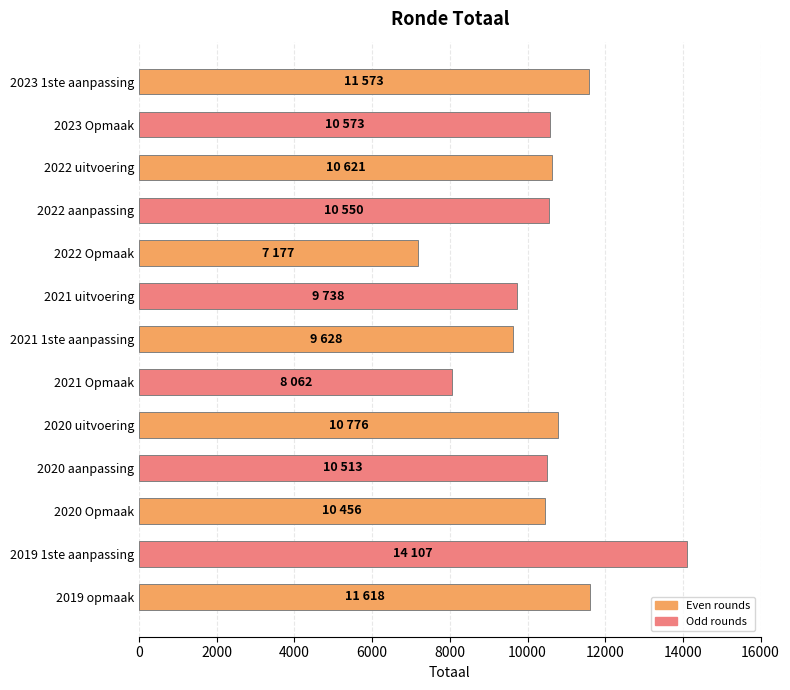

What is the greatest value displayed?

14107